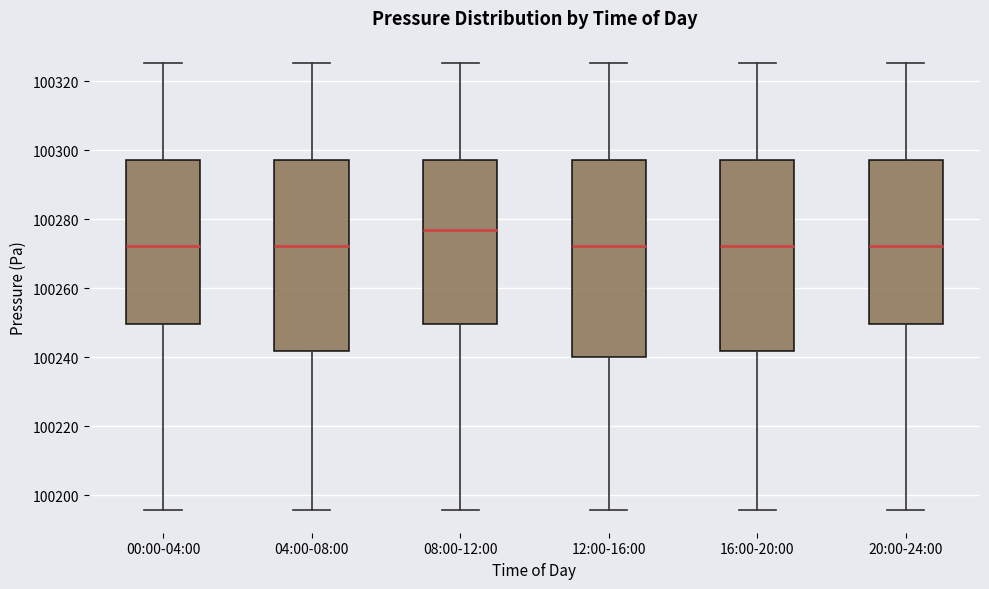

Reading left to right, transcribe this box plot: for each box, give where its median line is, the range the box spans, and where its two whiskers end, as read against the y-axis. The values are not printed on the chart, so give them approximately, as read against the axis.

00:00-04:00: median 100272, box 100250 to 100298, whiskers 100196 to 100326
04:00-08:00: median 100272, box 100242 to 100298, whiskers 100196 to 100326
08:00-12:00: median 100276, box 100250 to 100298, whiskers 100196 to 100326
12:00-16:00: median 100272, box 100240 to 100298, whiskers 100196 to 100326
16:00-20:00: median 100272, box 100242 to 100298, whiskers 100196 to 100326
20:00-24:00: median 100272, box 100250 to 100298, whiskers 100196 to 100326